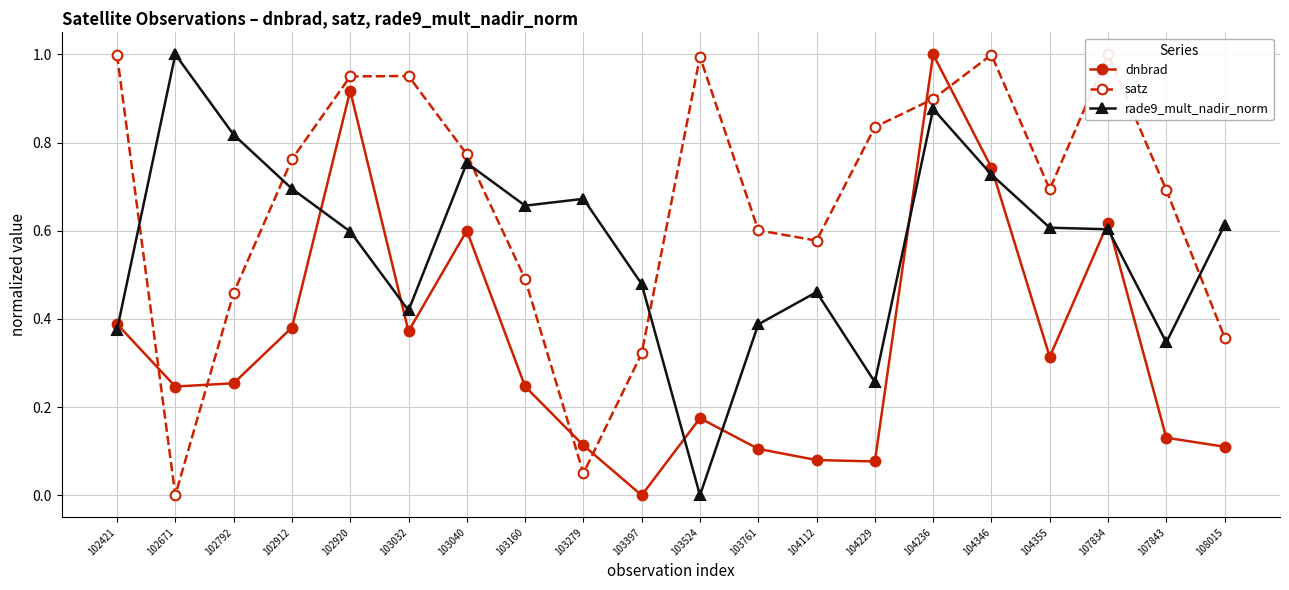

Which series ends up on top after the final intersection of satz and dnbrad?

satz